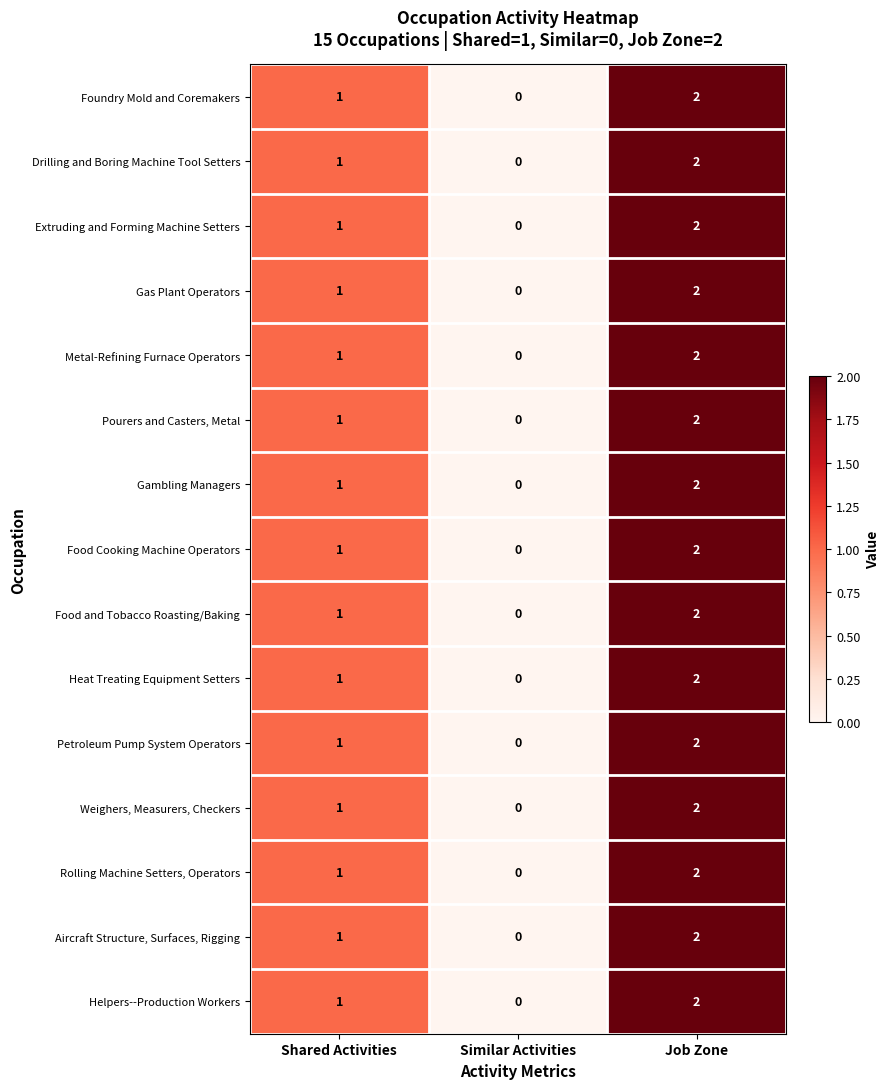

At which category is the sum across all series the highest?

Job Zone